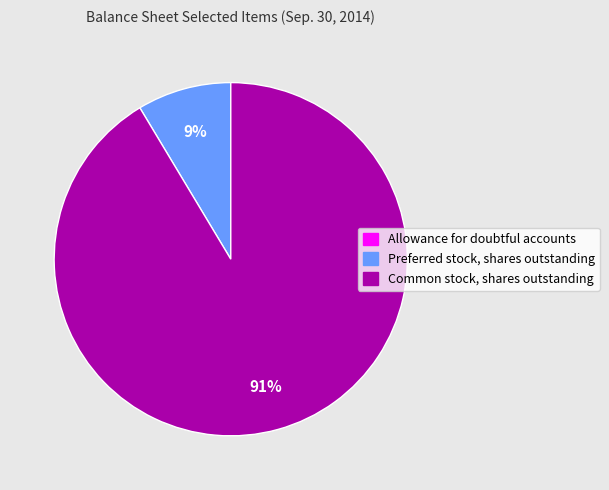

Which slice represents more than half of the pie?

Common stock, shares outstanding